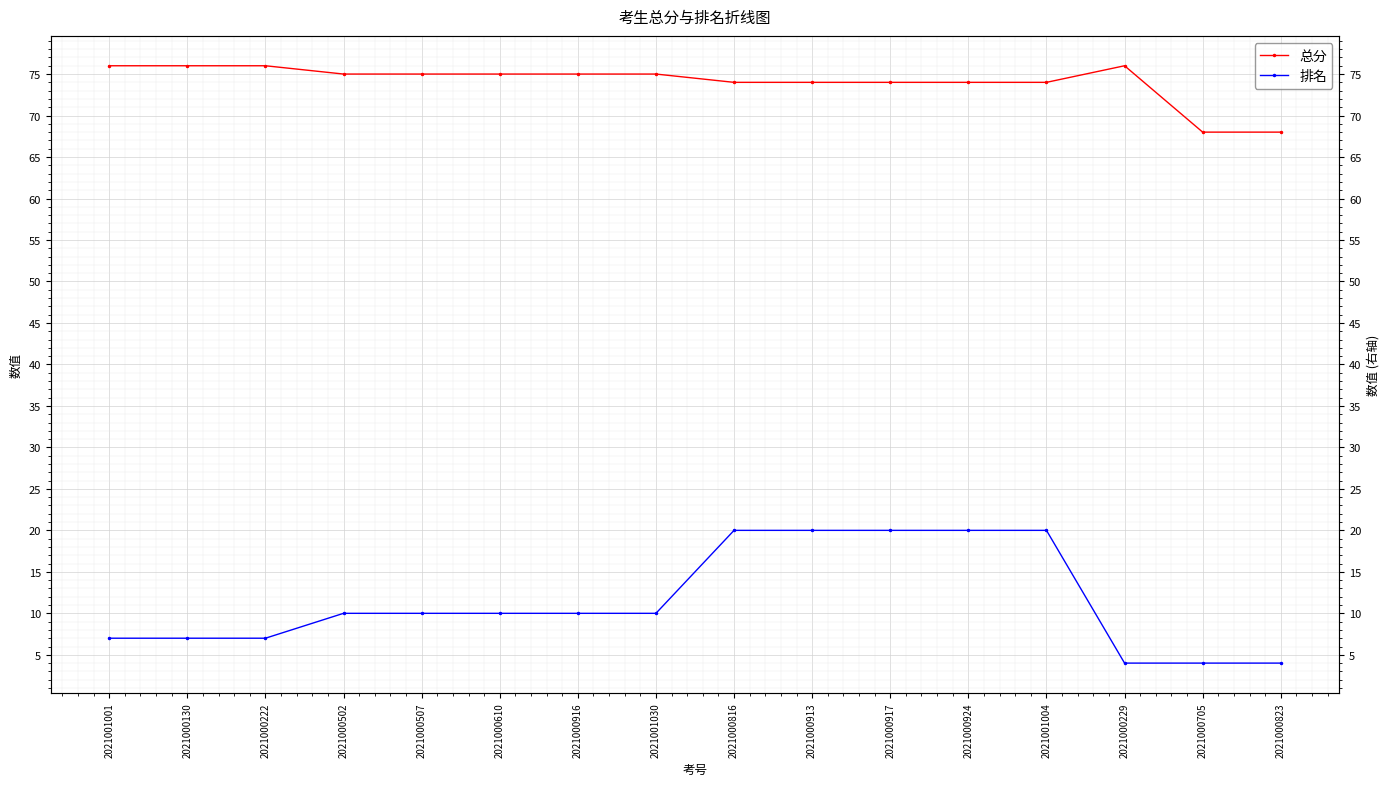

Is it true that 总分 equals 75 at 2021001030?

True